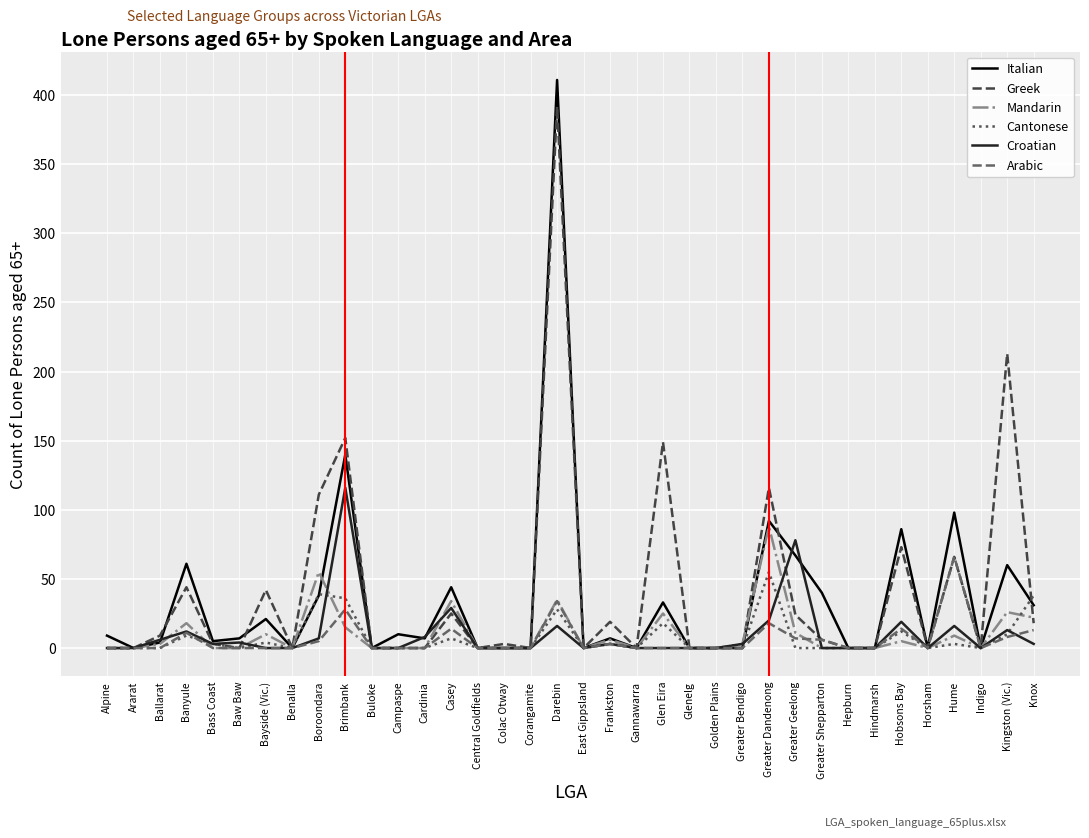

The Arabic series shows 18 at Greater Dandenong. True or false?

True